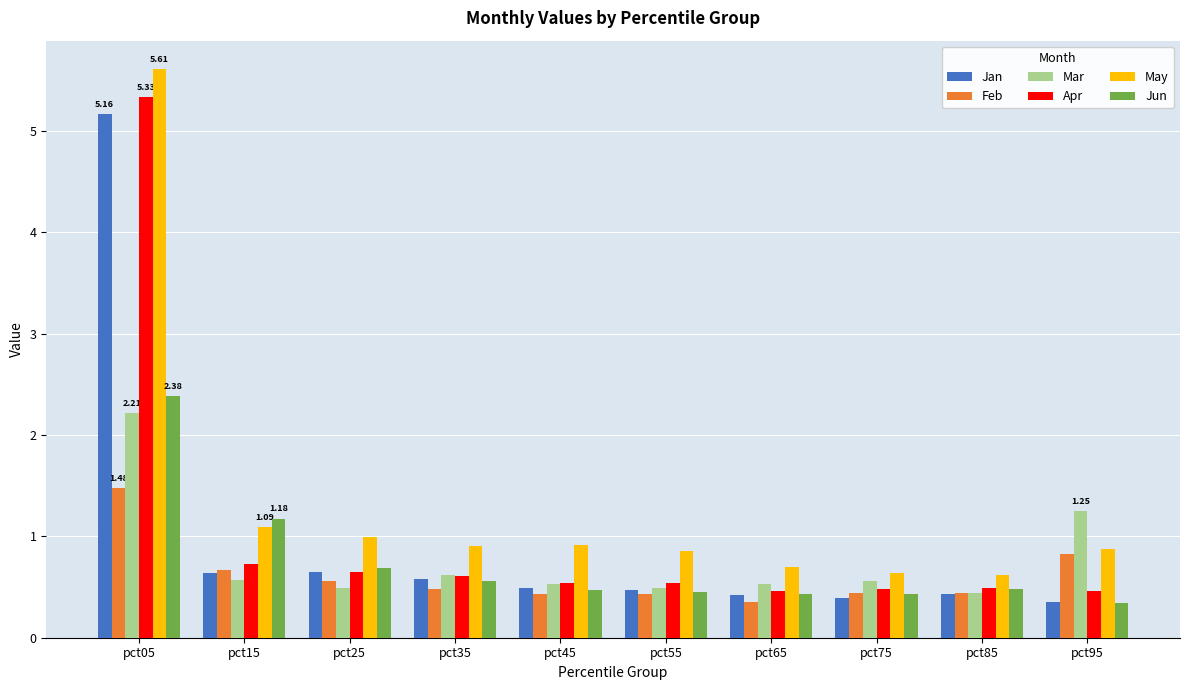

Is it true that Mar equals 0.5 at pct55?

True